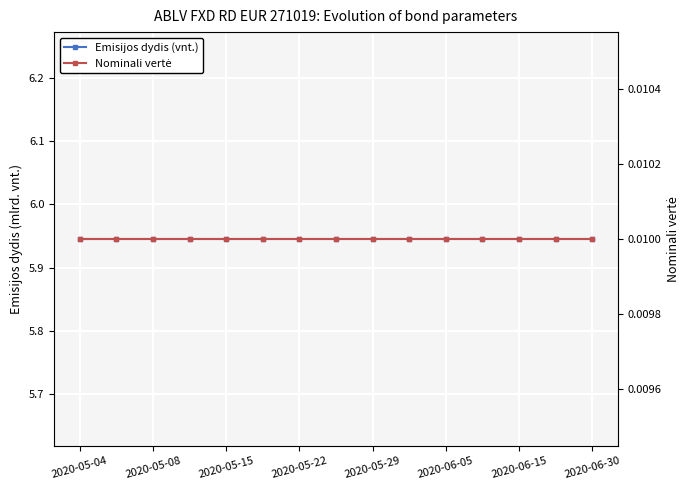

Which series has the widest spread of values?

Emisijos dydis (vnt.)